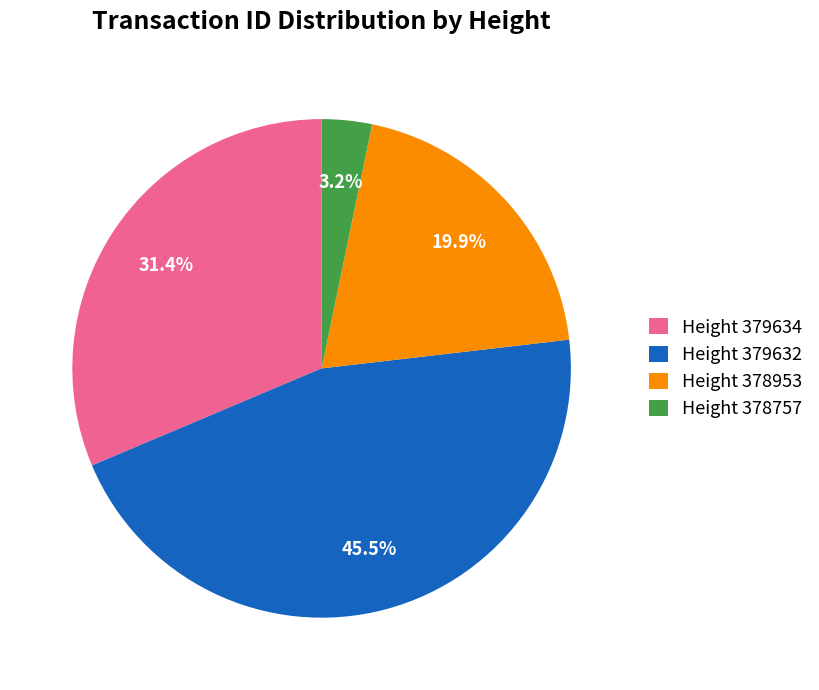

What portion of the pie excludes Height 378953?

80.1%